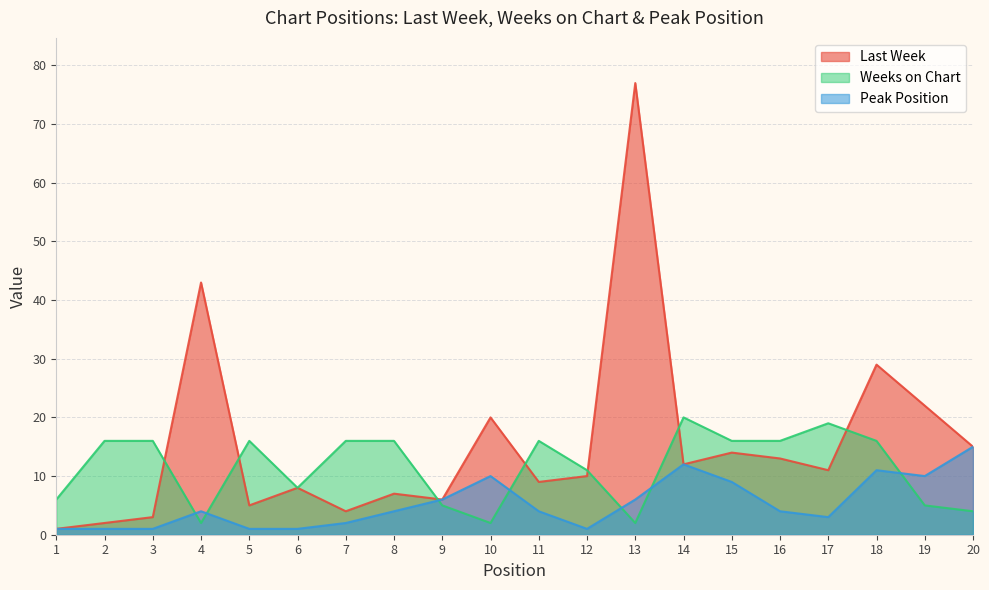

At how many categories does at least one series exceed 33?

2